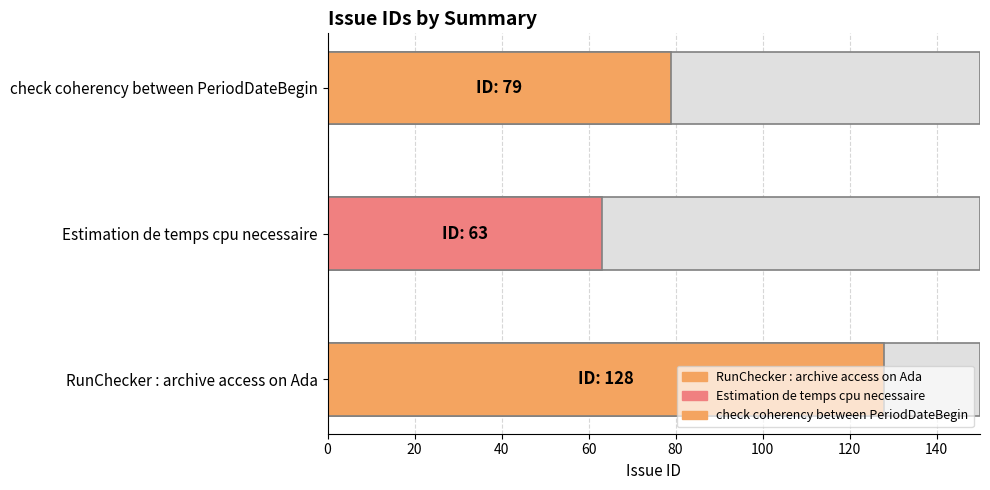

What position from the right is check coherency between PeriodDateBegin?

1